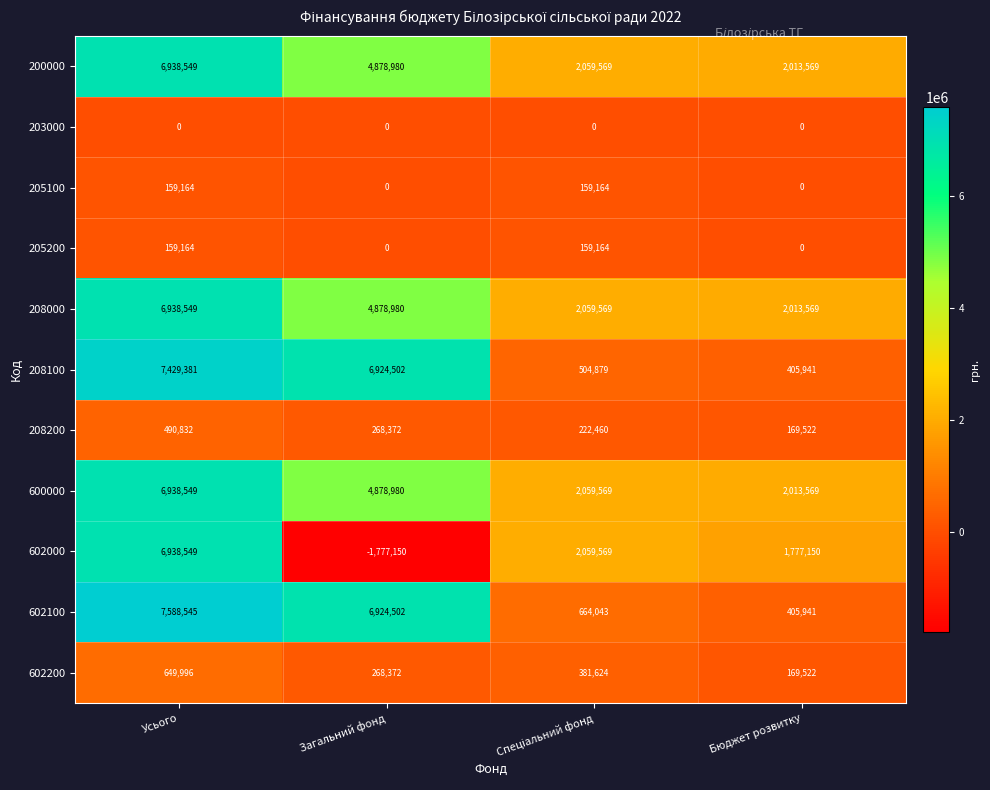

Count the number of data series in this chart.

11